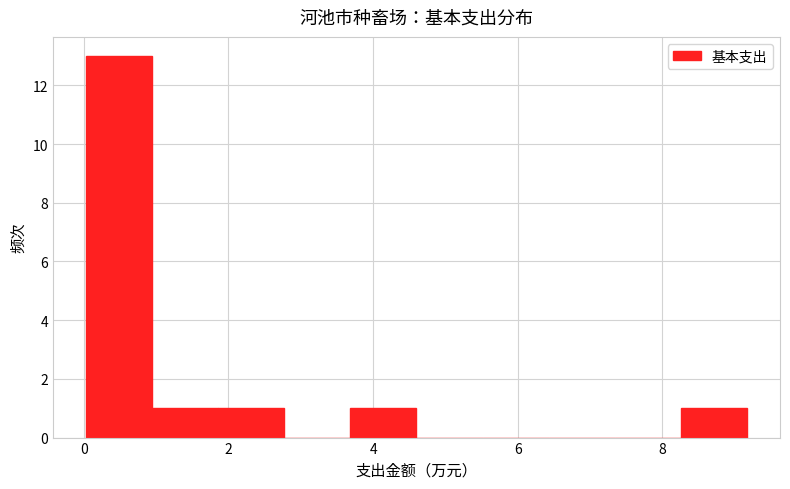

Reading left to right, transcribe this chart: for each bar, give the range it covers on the x-axis and its height. Neither the bar edges nor the heights are printed on the chart, so give them approximately, as read against the axes.

0.0 to 1.0: 13
1.0 to 1.8: 1
1.8 to 2.8: 1
2.8 to 3.6: 0
3.6 to 4.6: 1
4.6 to 5.6: 0
5.6 to 6.4: 0
6.4 to 7.4: 0
7.4 to 8.2: 0
8.2 to 9.2: 1